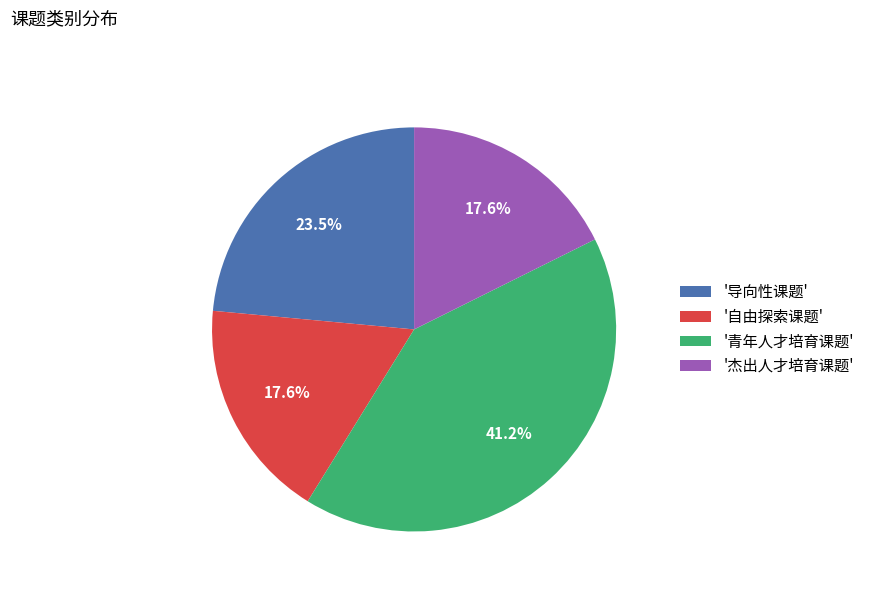

Which slice is the largest?

'青年人才培育课题'